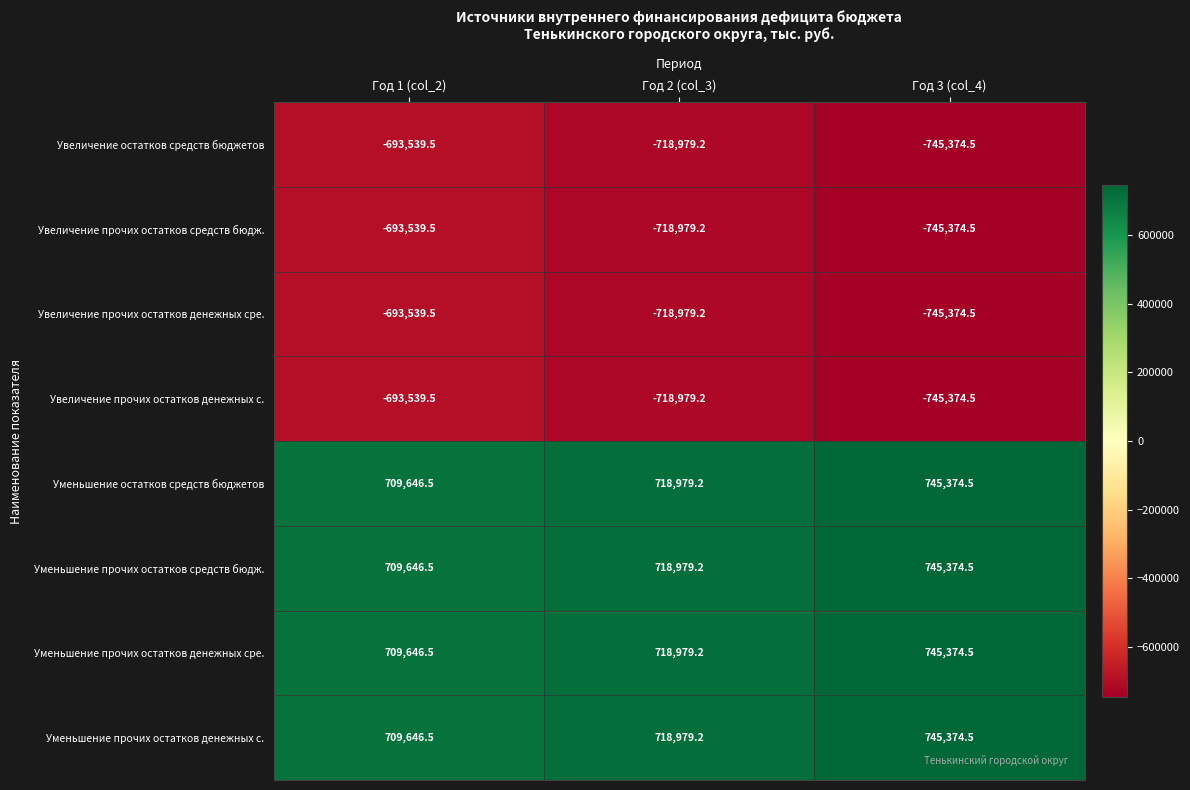

What is the maximum value for Увеличение прочих остатков денежных сре.?

-693539.5